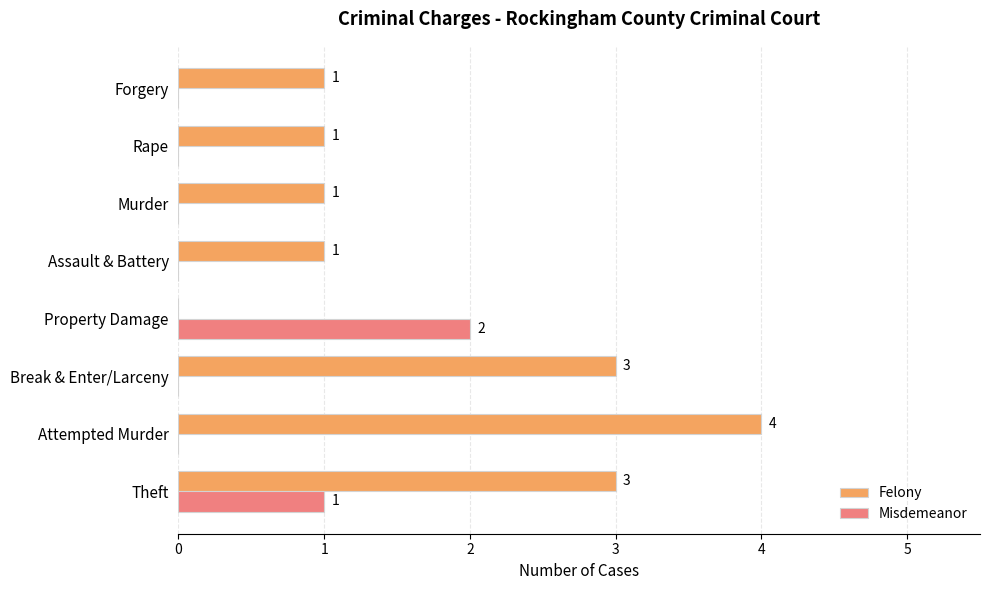

The Felony series shows 0 at Forgery. True or false?

False